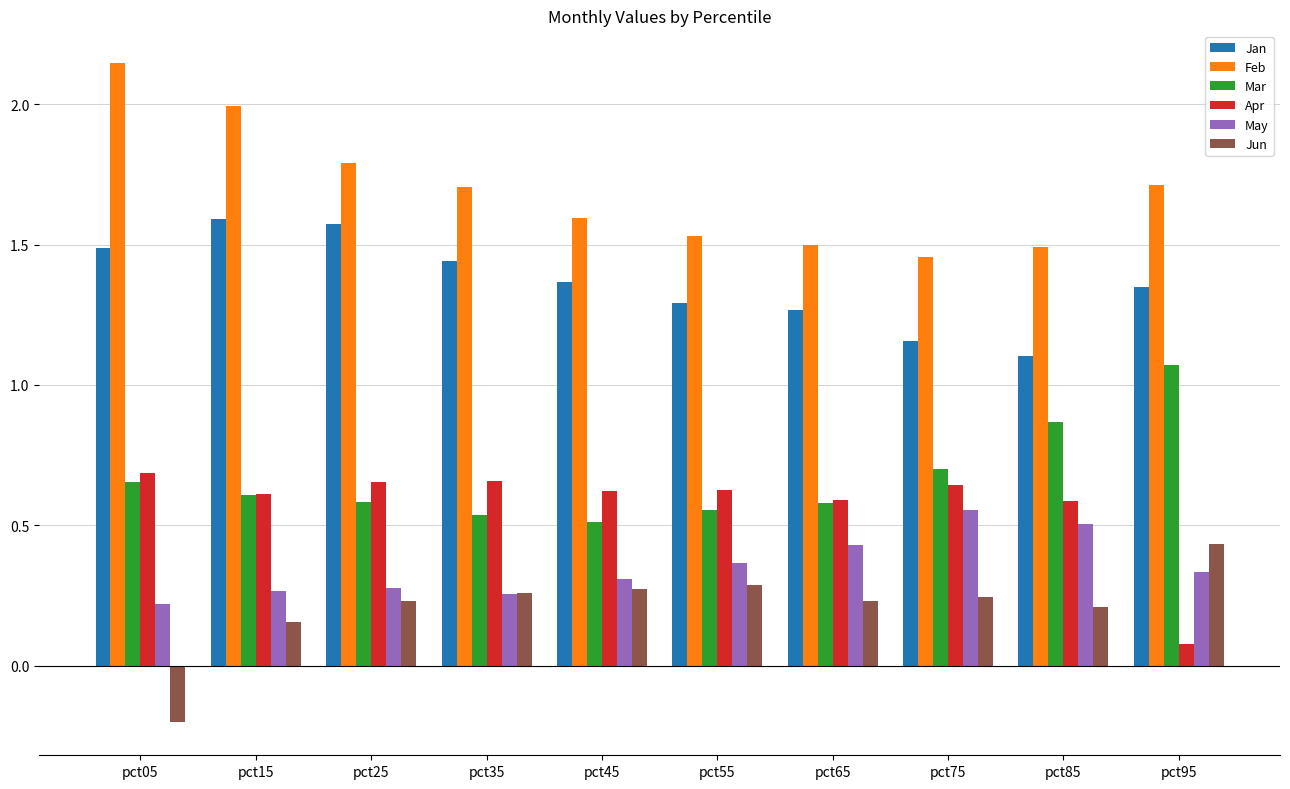

What is the approximate value of Feb at pct25?

1.8